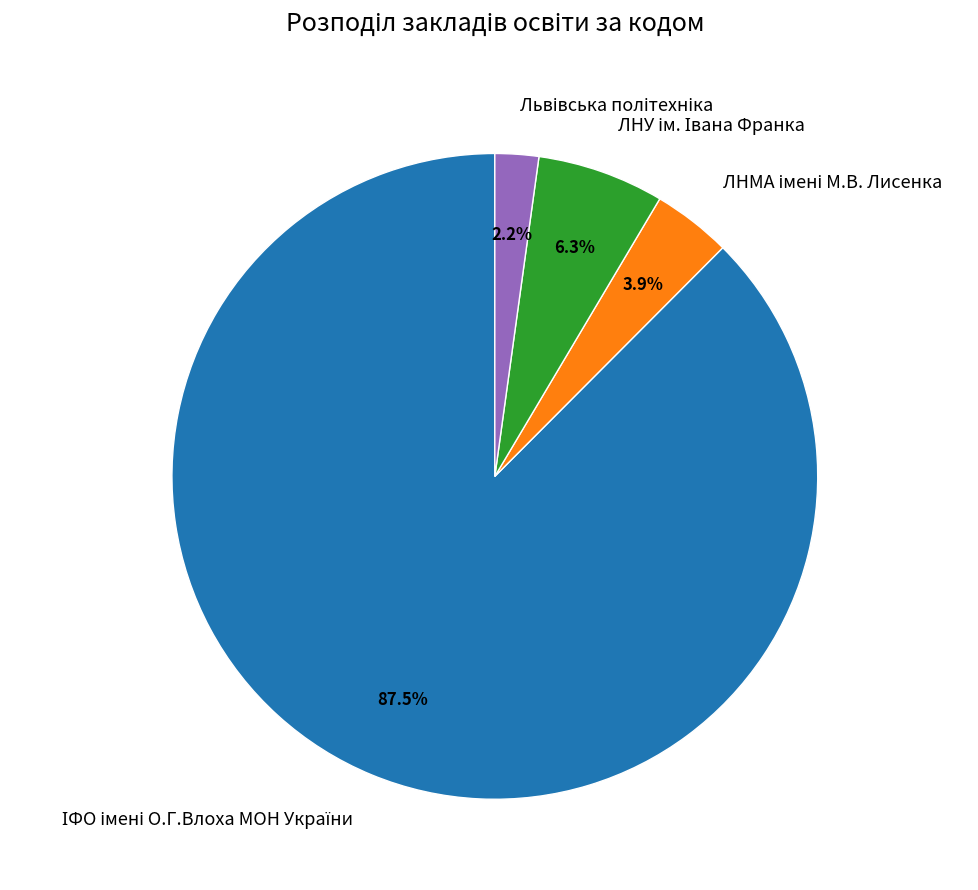

Does any single category account for the majority?

Yes